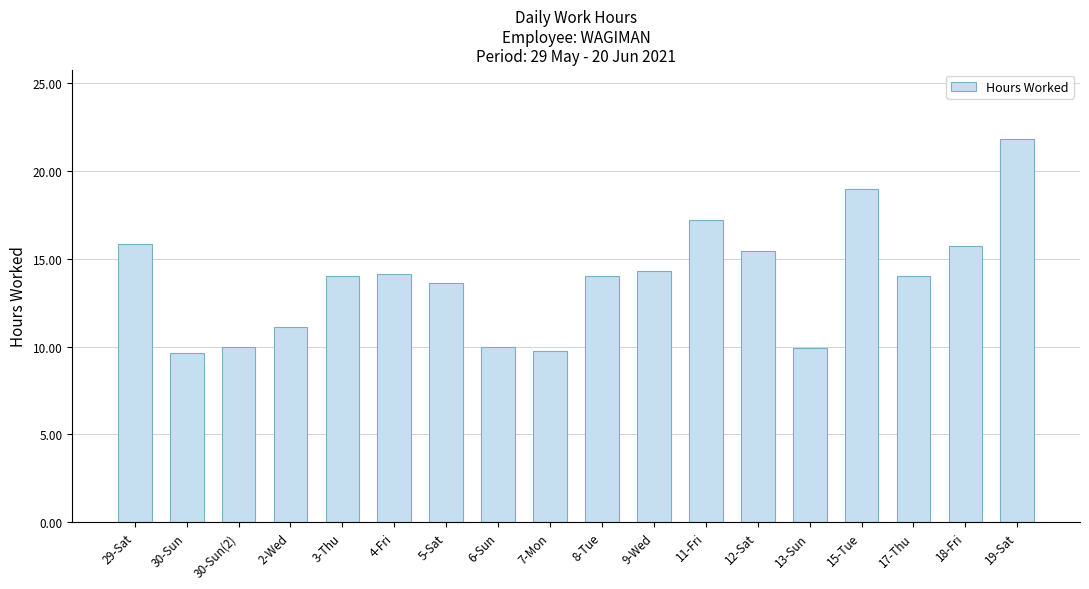

Are the bars horizontal?

No